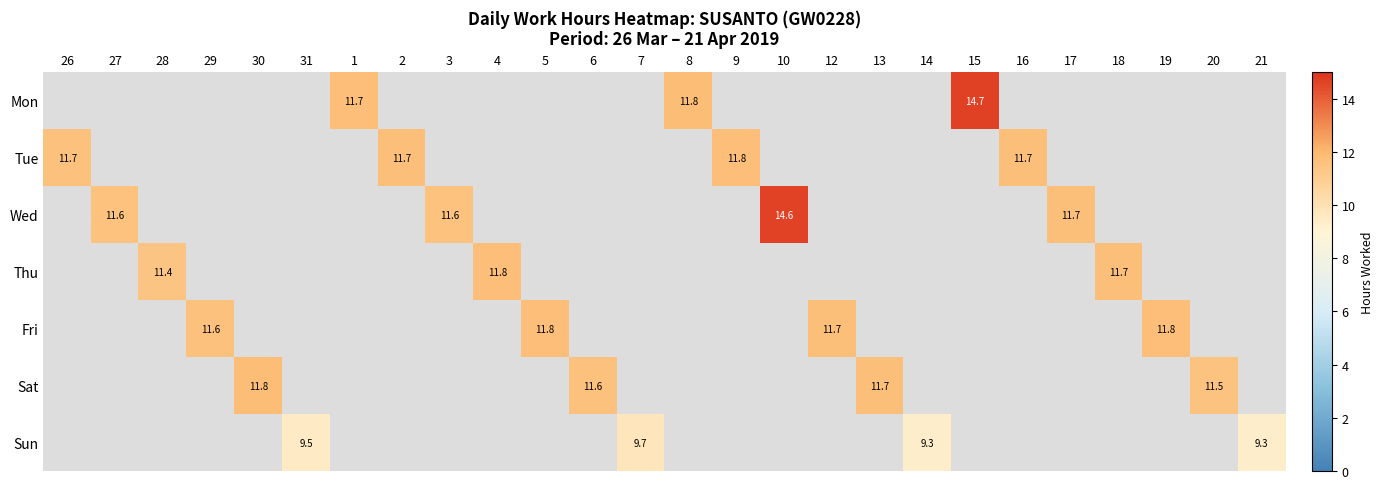

Which label corresponds to the smallest value in the chart?

14